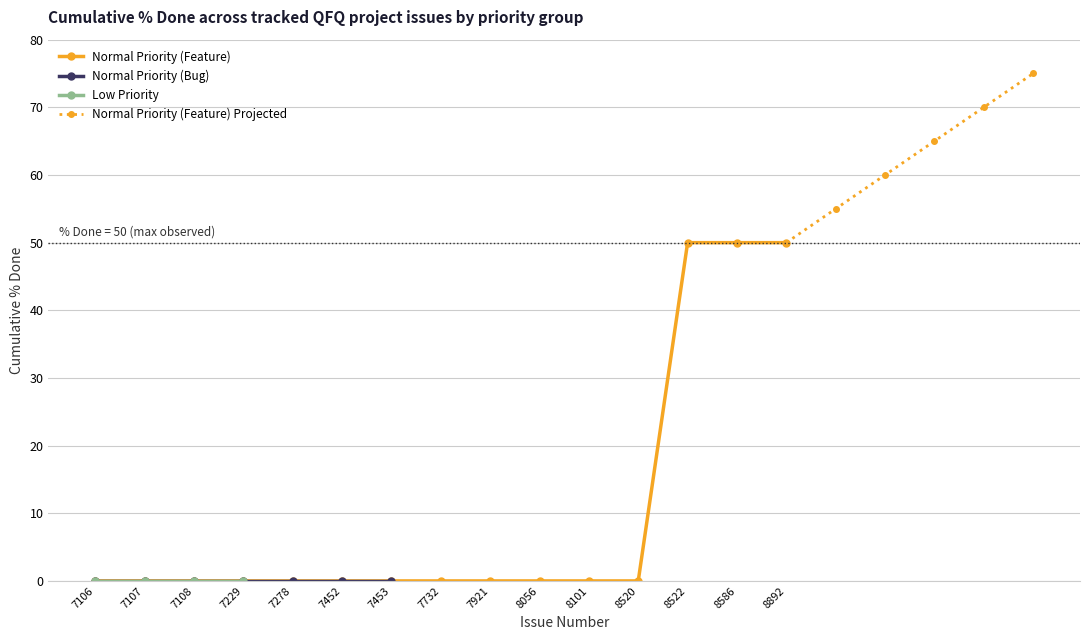

True or false: Normal Priority (Feature) has a value of -29 at 7229.

False